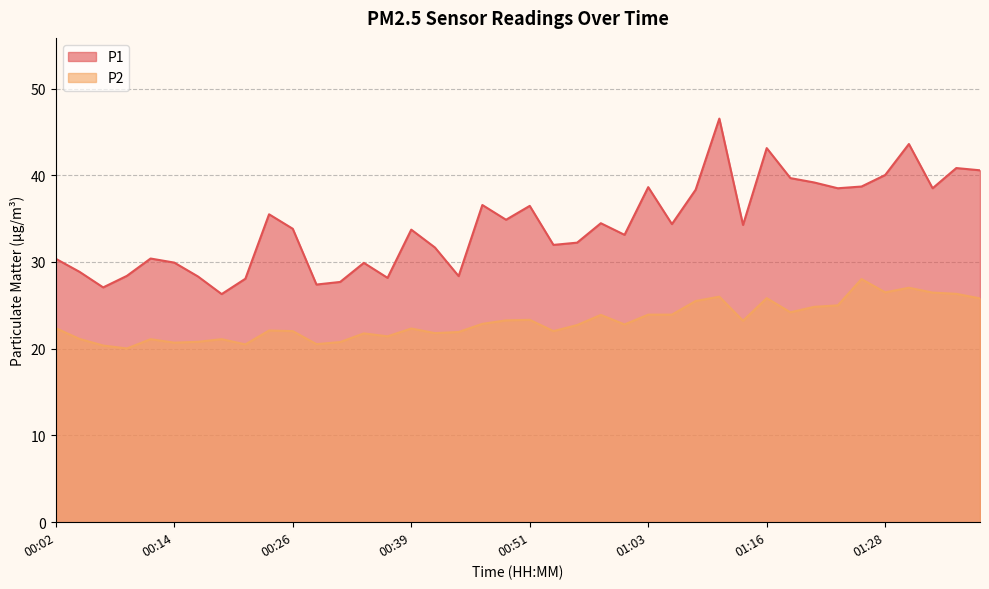

True or false: P1 and P2 cross at least once.

False